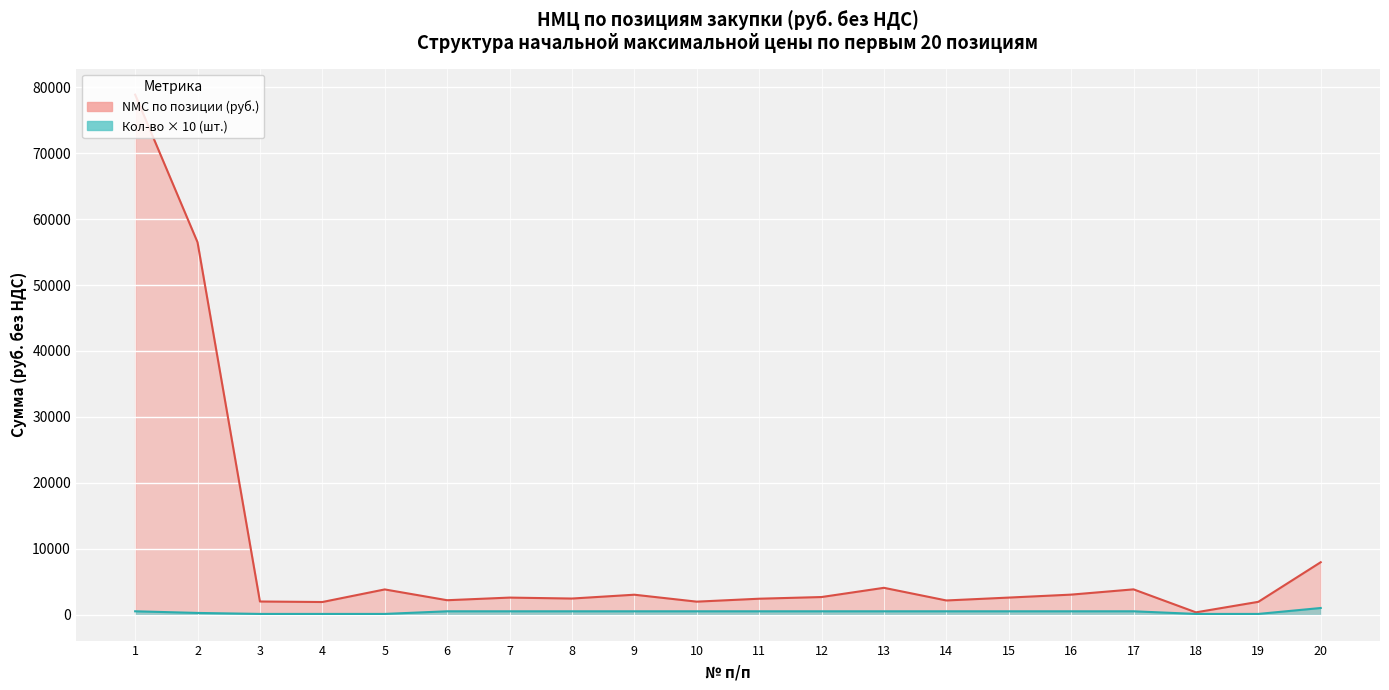

What is the approximate value of Quantity at 18?

100.0